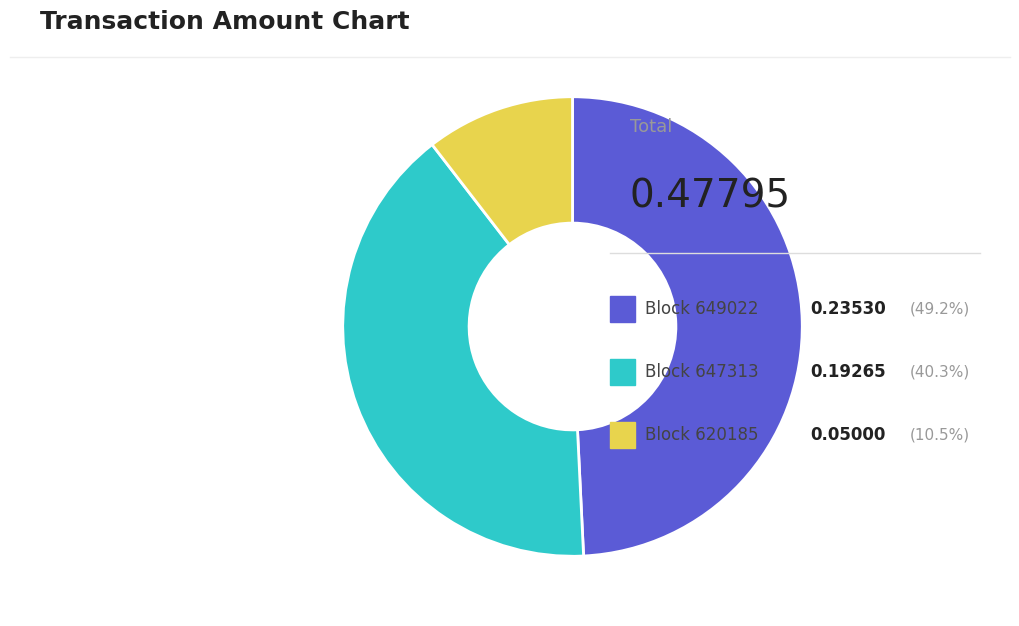

Is there a majority slice in this chart?

No